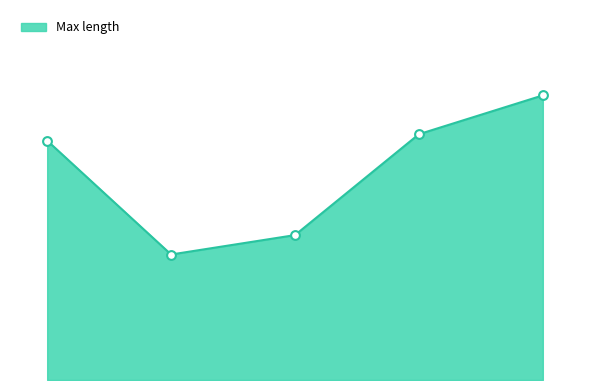

Does the chart have visible grid lines?

No